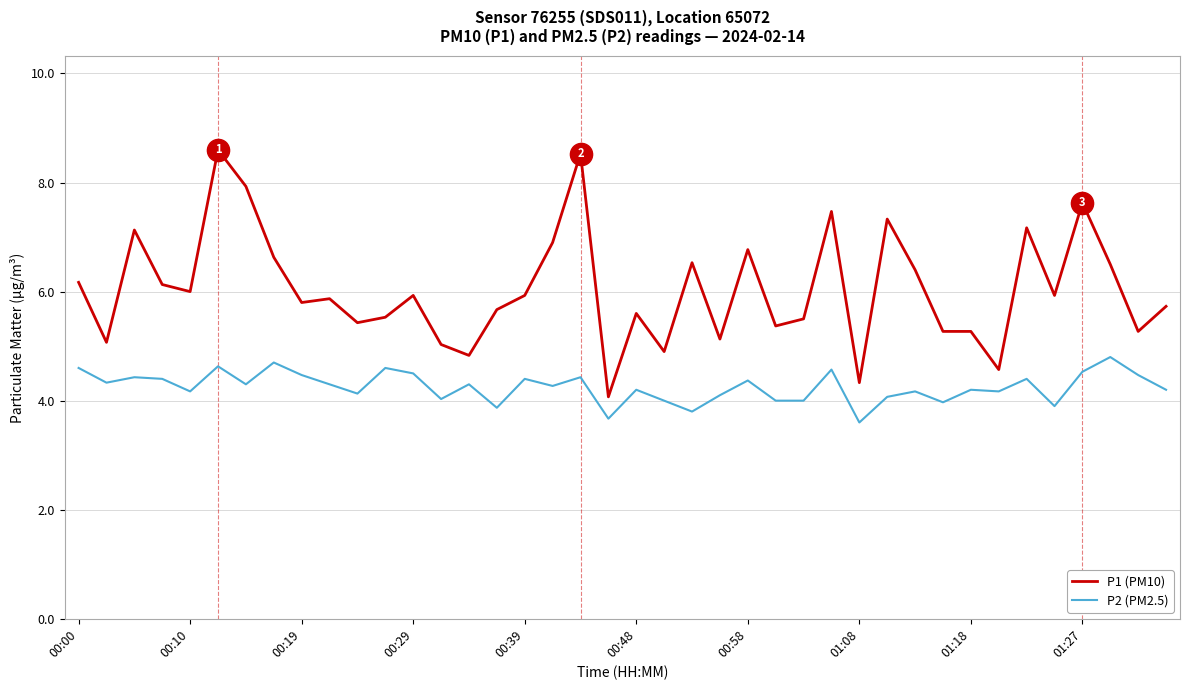

What is the highest value of the P1 (PM10) series?

8.6